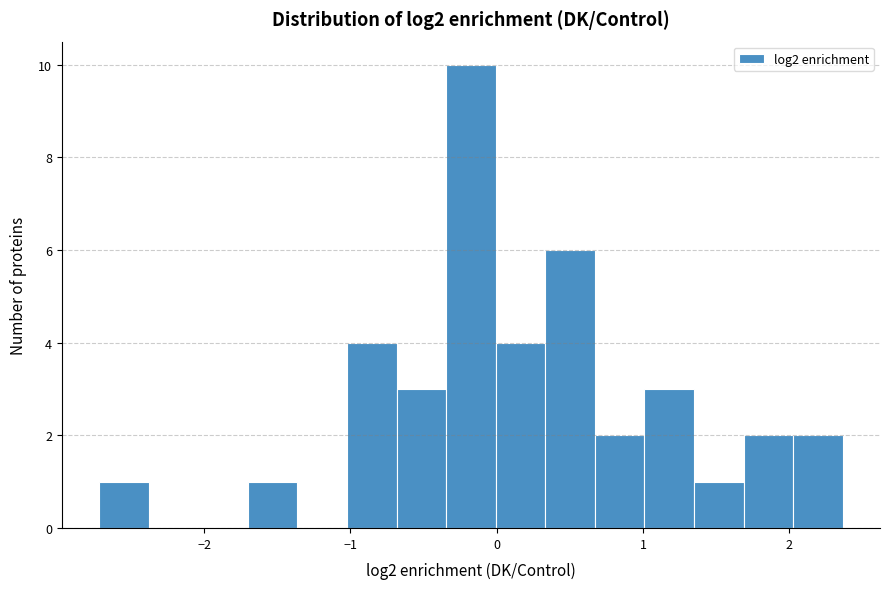

Around what value on the x-axis is the tallest bar? Give the approximate position of its centre, as read against the axis.

-0.2